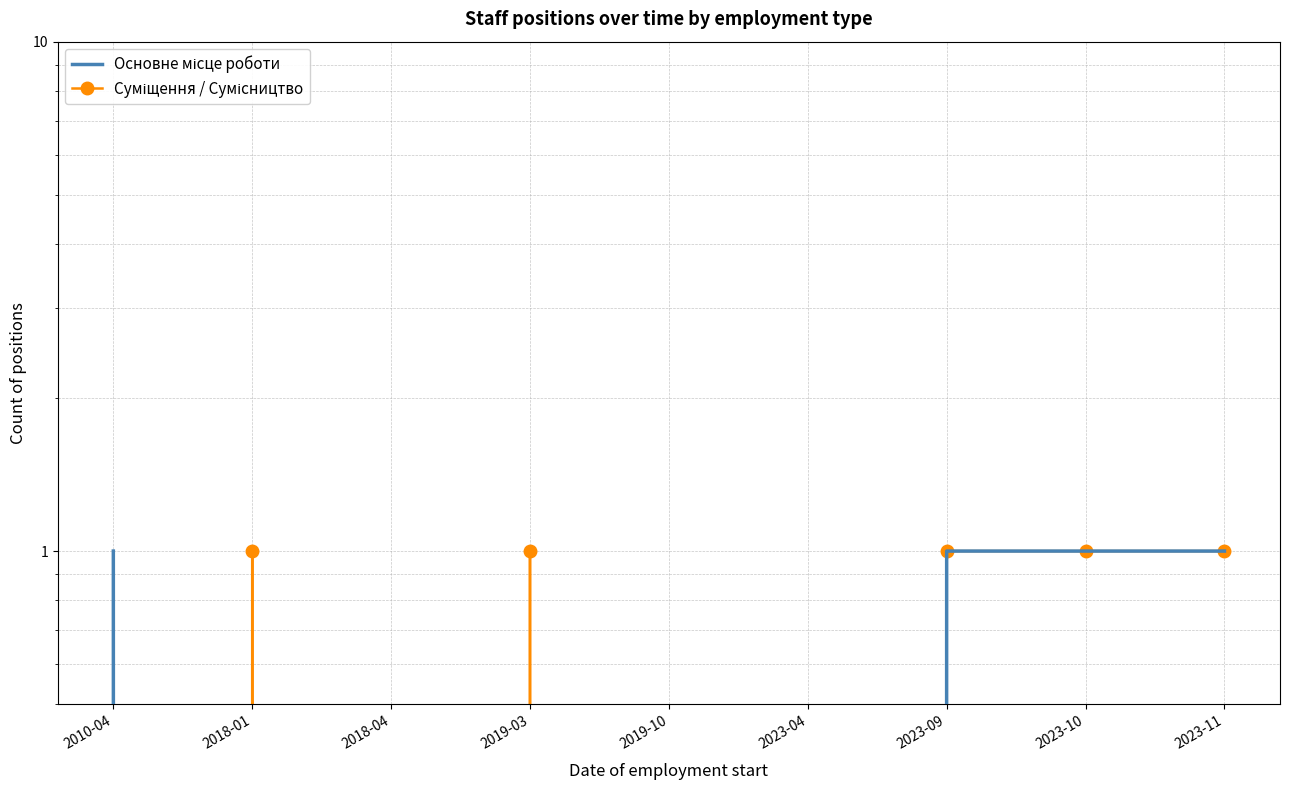

What is the maximum value for Суміщення / Сумісництво?

1